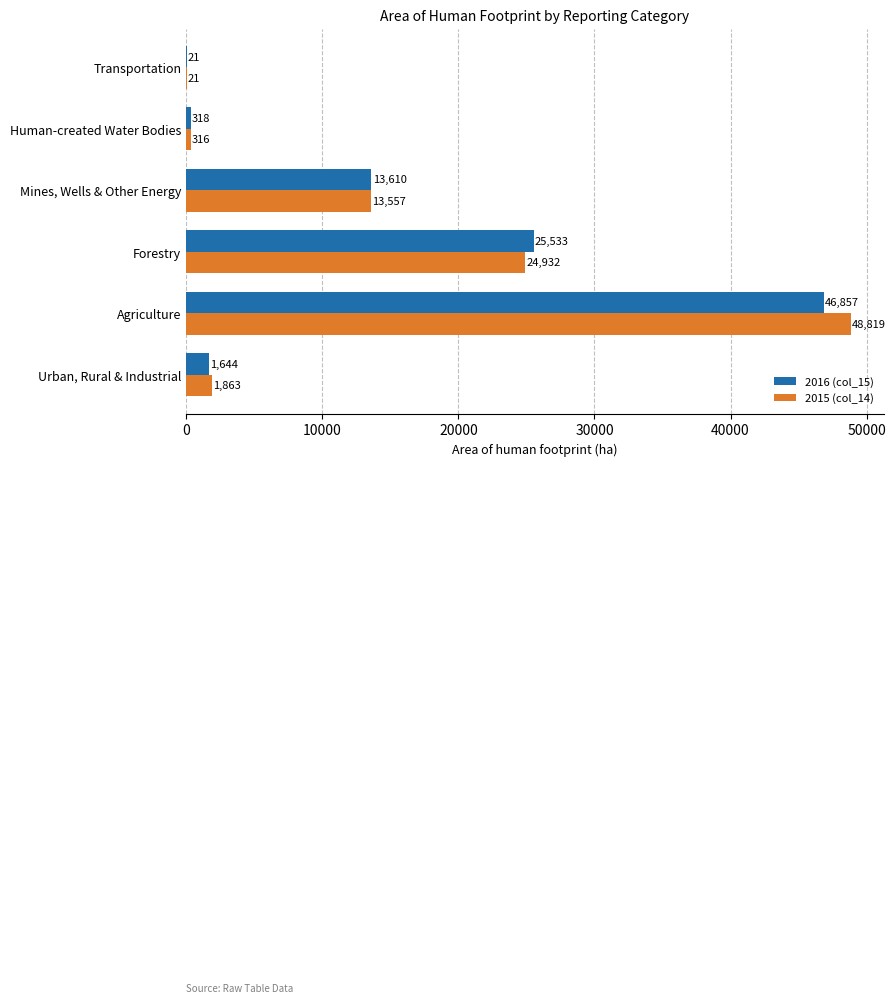

What is the highest value of the 2016 (col_15) series?

46857.3